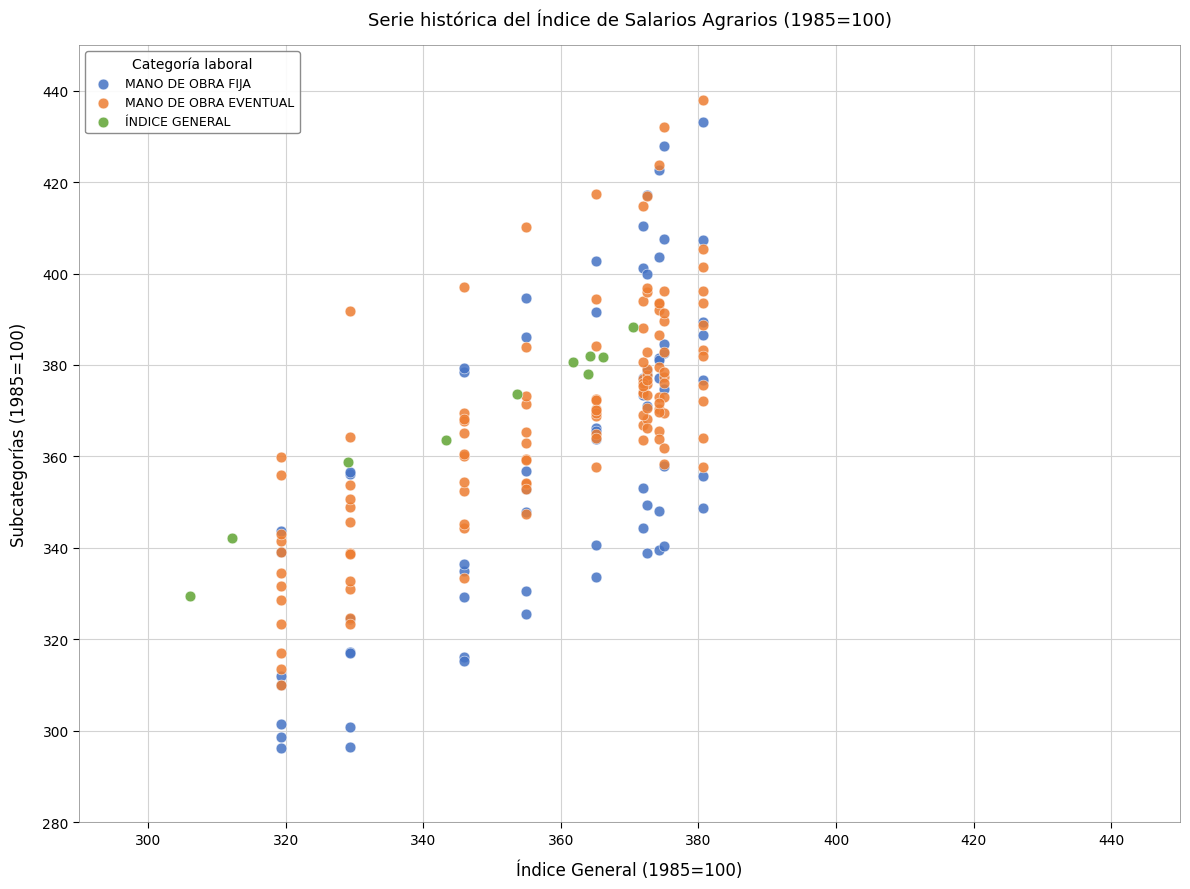

Which series has the widest spread of Y values?

MANO DE OBRA FIJA